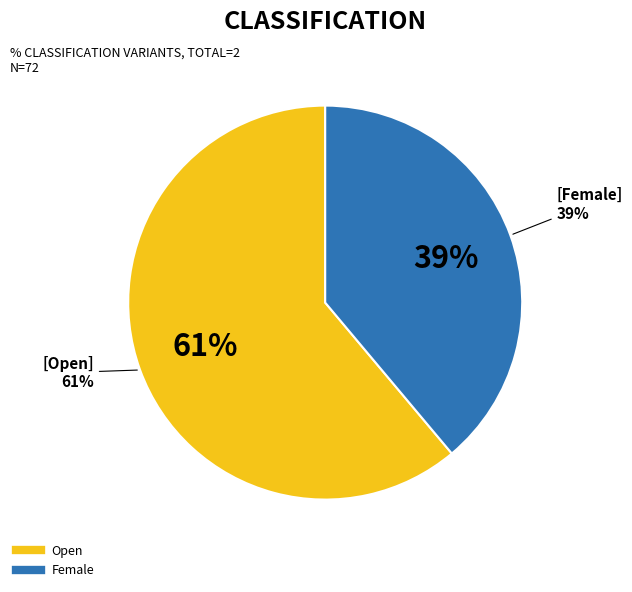

To the nearest percent, what is the difference between the Female and Open slice percentages?

22%